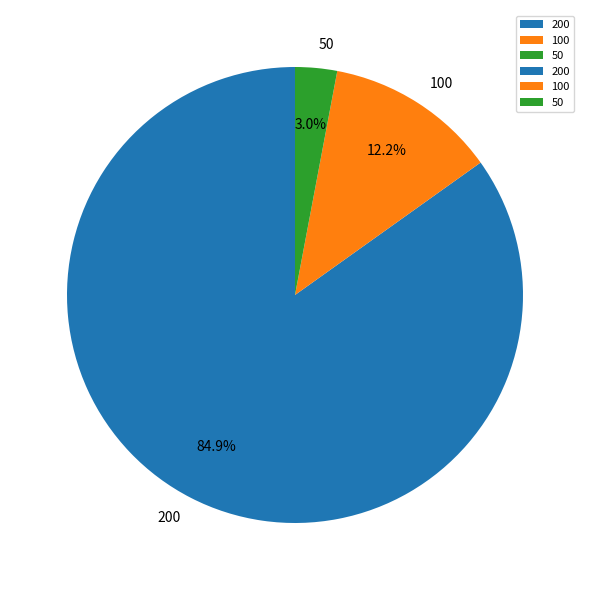

Which slice is the largest?

200